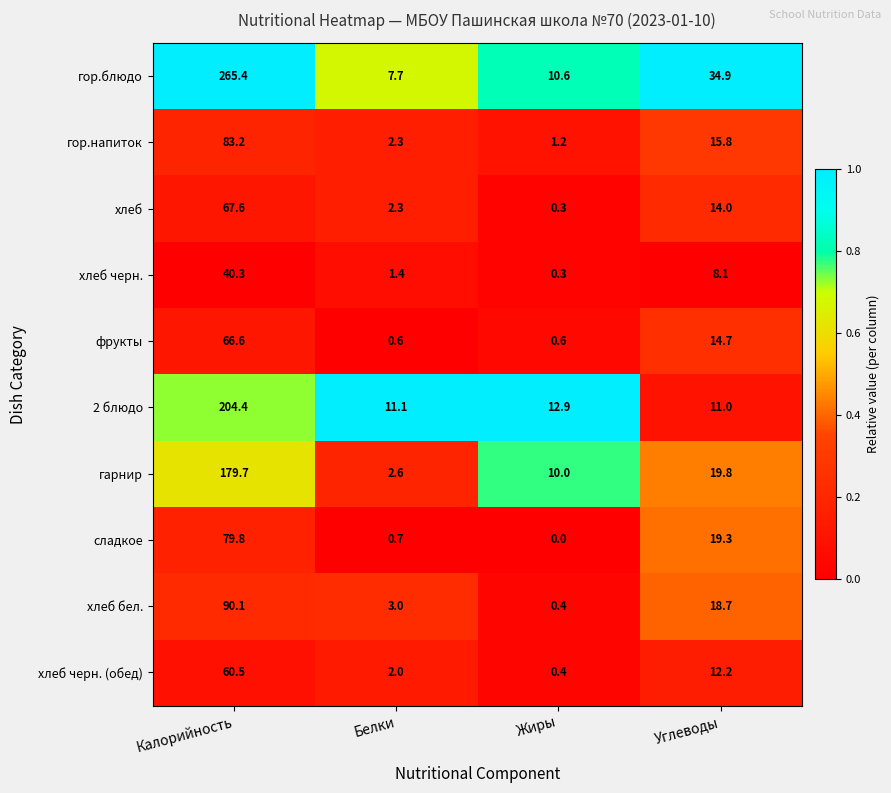

How many values in the гор.блюдо series are below 34?

2